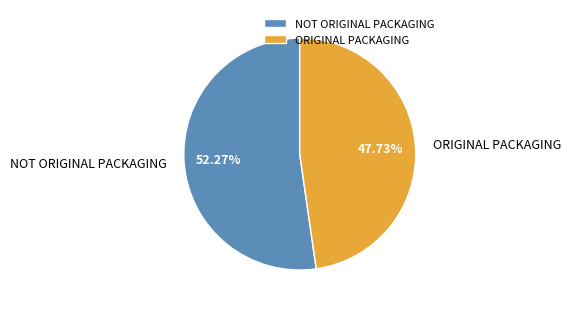

What percentage do ORIGINAL PACKAGING and NOT ORIGINAL PACKAGING together represent?

100.0%